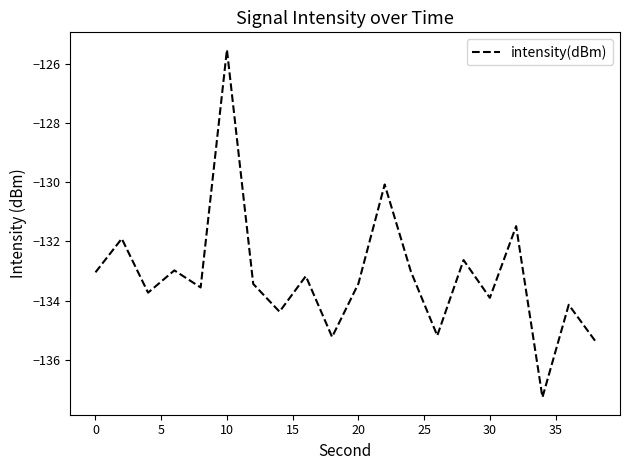

What is the minimum value shown in the chart?

-137.3